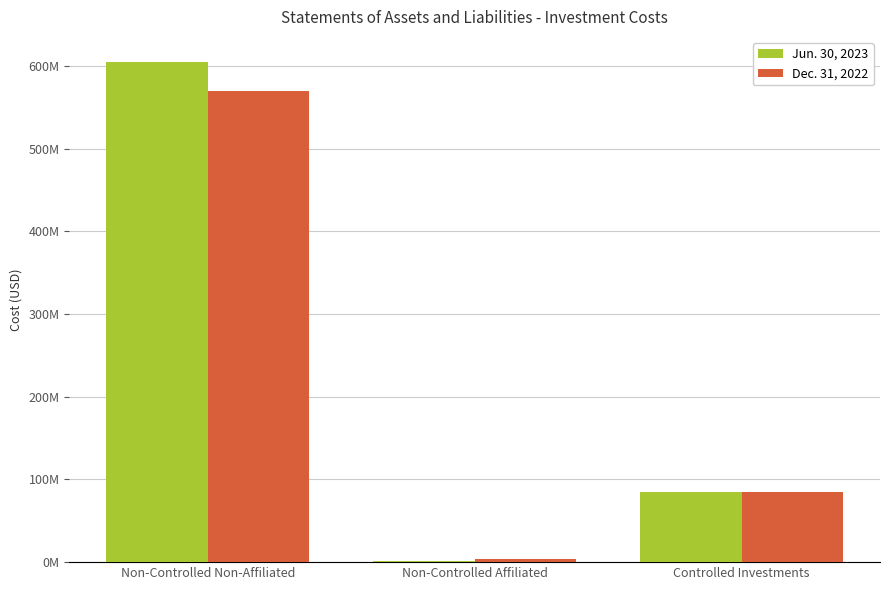

What is the difference between the Dec. 31, 2022 values at Controlled Investments and Non-Controlled Non-Affiliated?

484605764